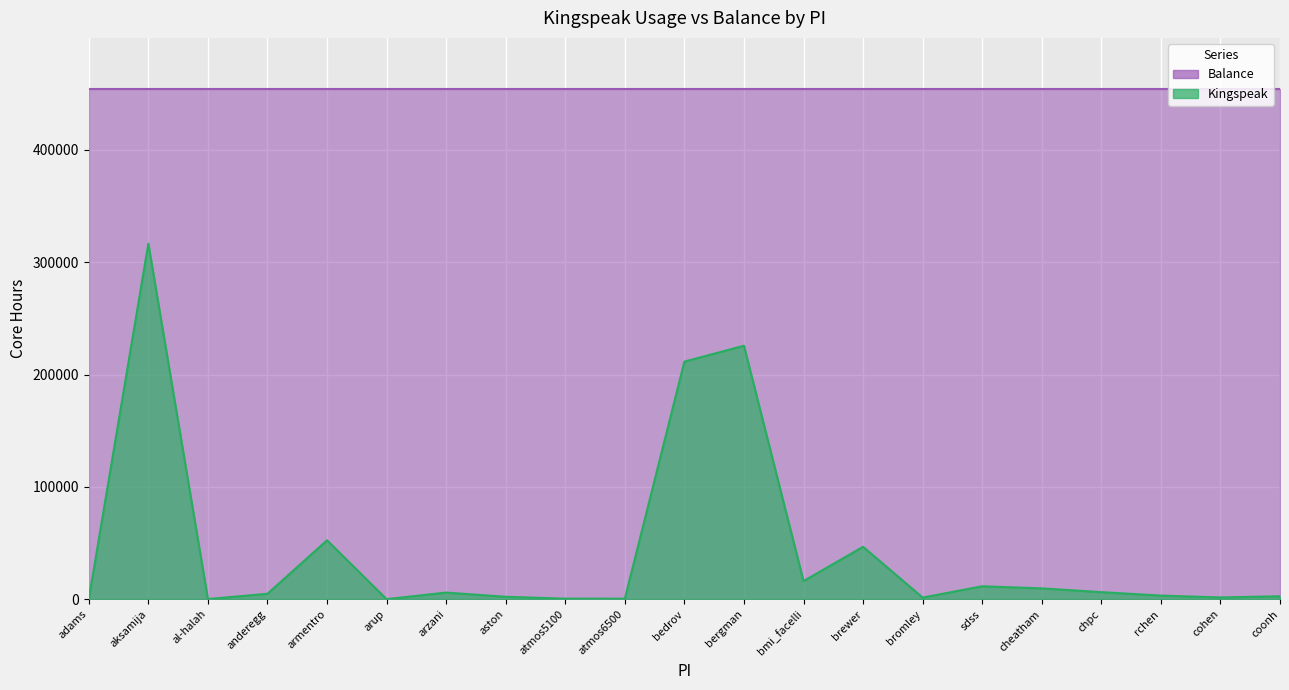

At which category does the data reach its first local valley?

al-halah